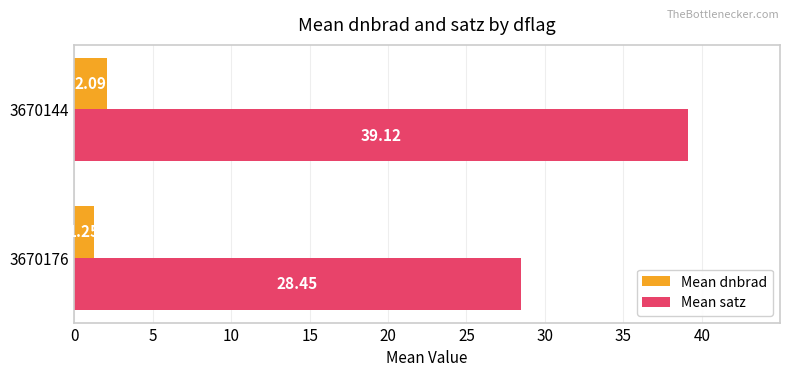

Which series has the widest spread of values?

Mean satz